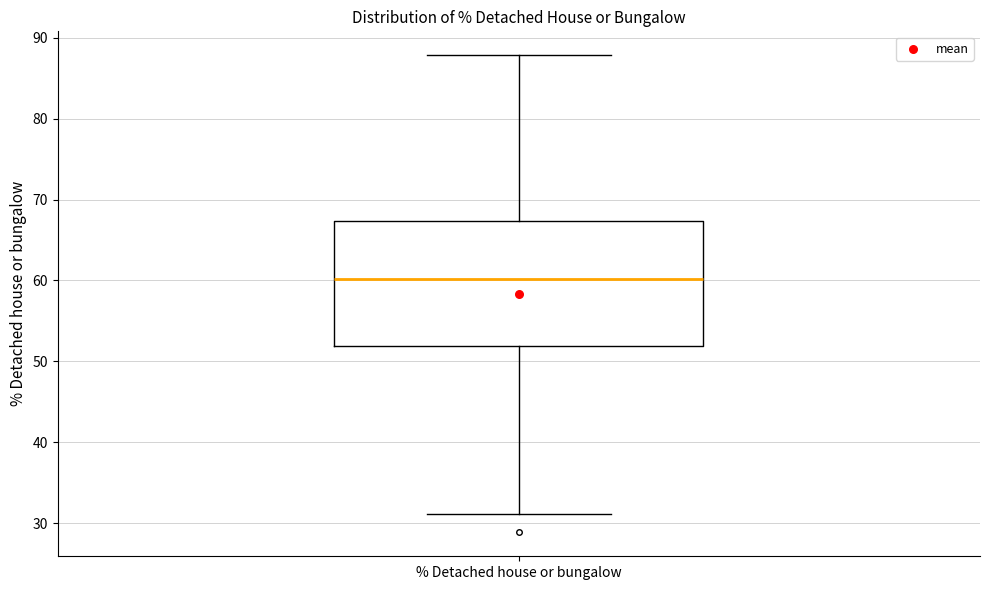

Read this box plot against the y-axis: the position of the median line, the range covered by the box, and the ends of both whiskers. The values are not printed on the chart, so give them approximately, as read against the axis.

median 60, box 52 to 67, whiskers 31 to 88